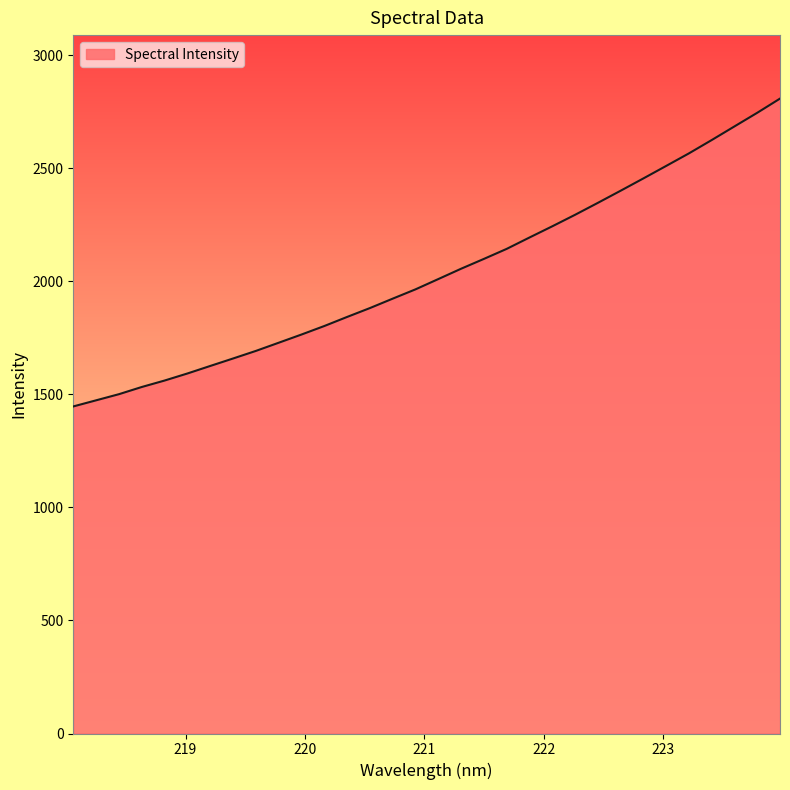

What is the average value?

2037.0